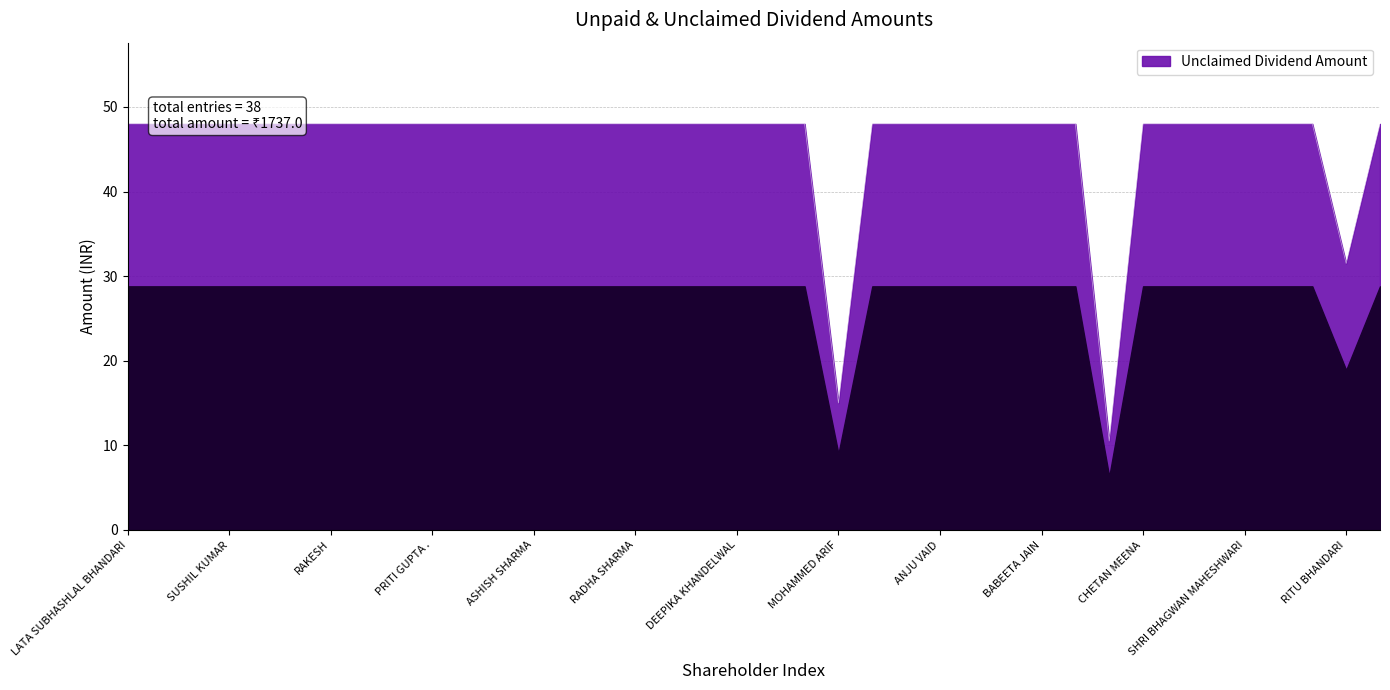

At which category does the chart reach its peak across all series?

LATA SUBHASHLAL BHANDARI